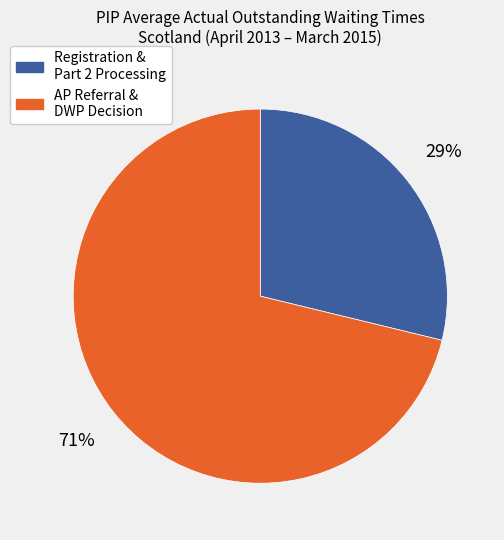

Does any single category account for the majority?

Yes